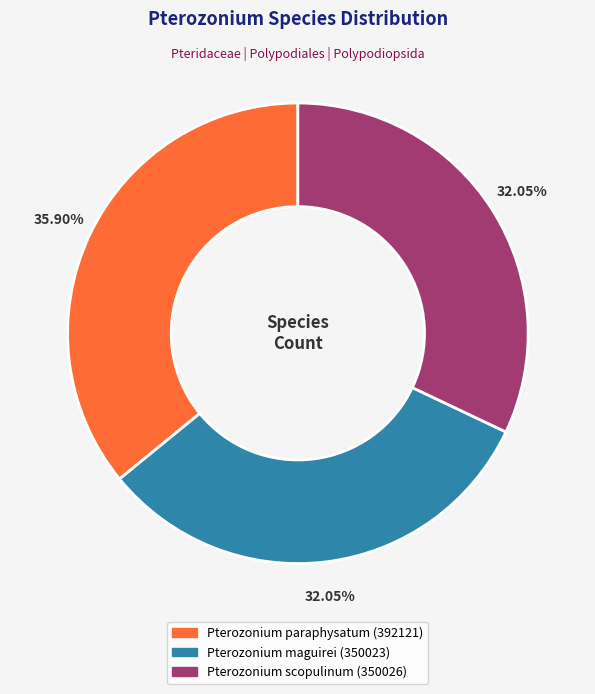

Is it true that Pterozonium maguirei is 32% of the pie?

True